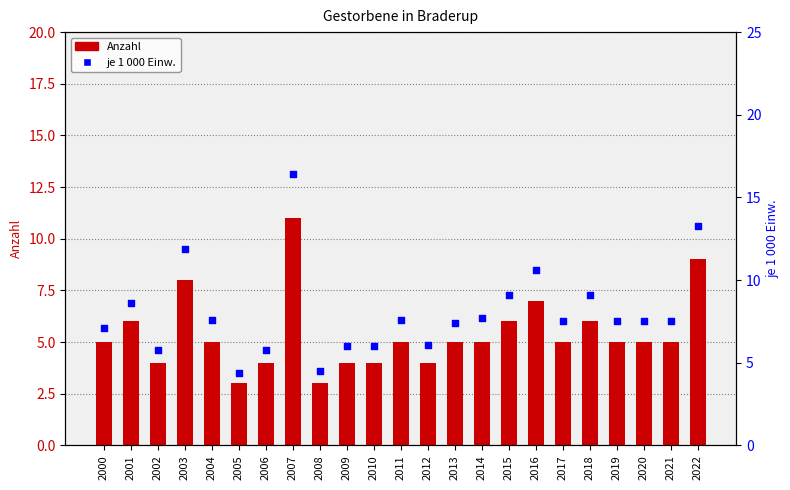

What is the total value across all series at 2005?

7.4